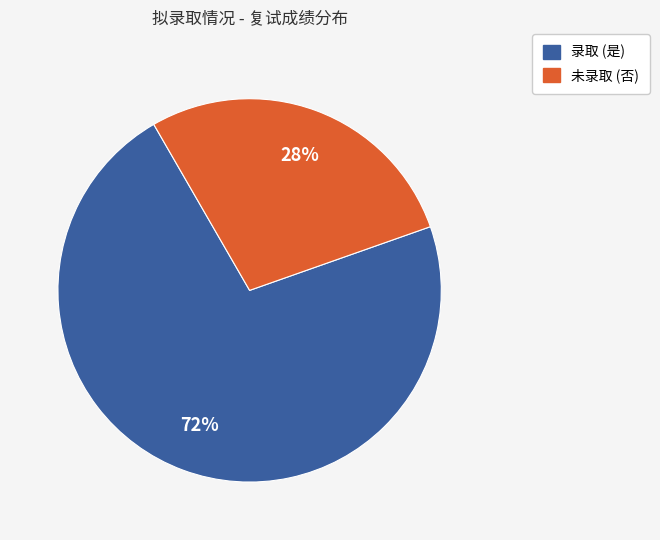

To the nearest percent, what is the average slice percentage?

50%